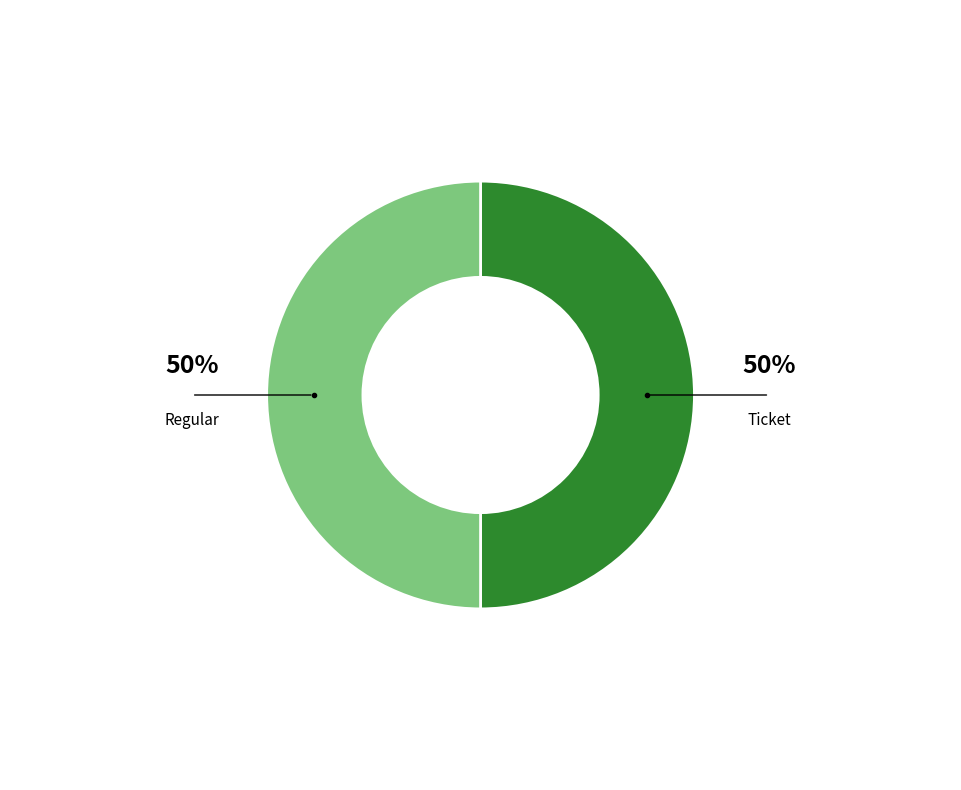

Combined, do Ticket and Regular account for over 50%?

Yes